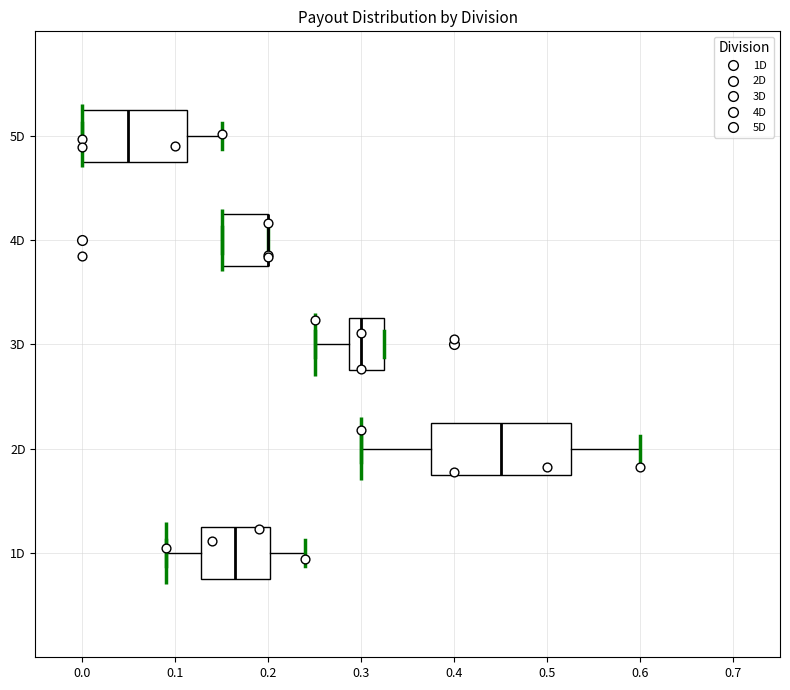

Where does the median line of the box for 3D sit on the x-axis? The values are not printed on the chart, so give them approximately, as read against the axis.

0.30